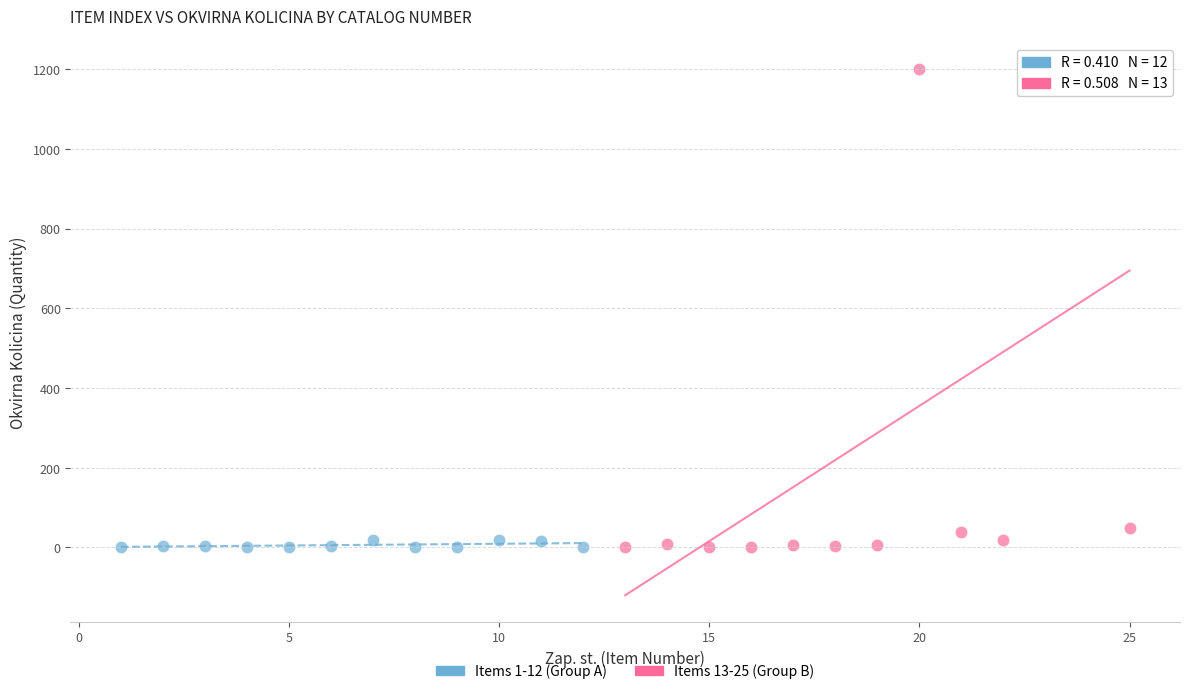

Which series contains the highest Y value?

Items 13-25 (Group B)